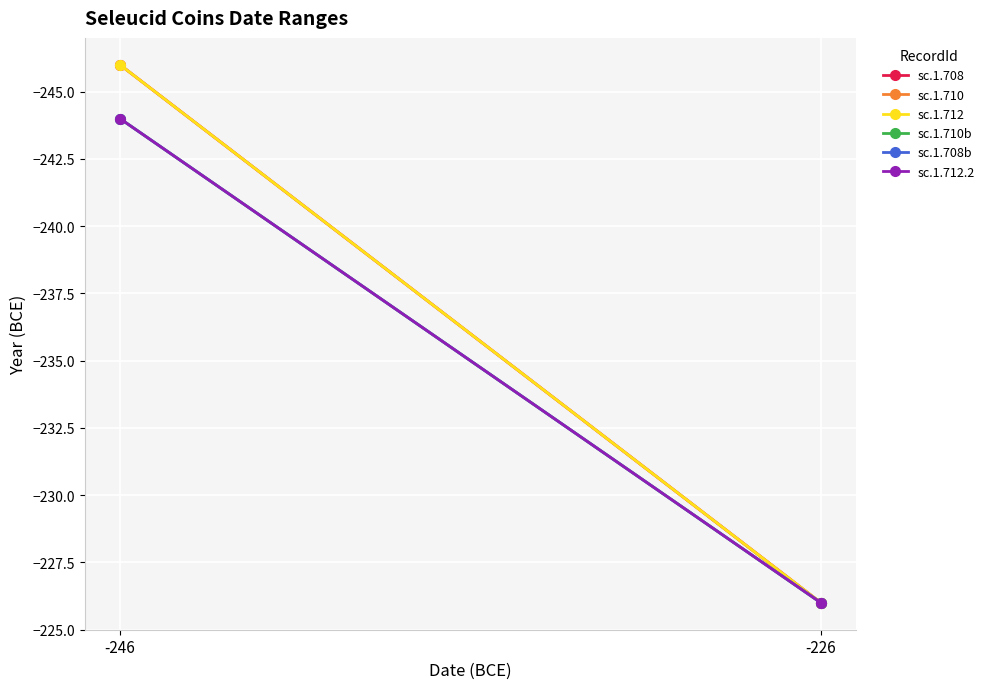

At which category is the sum across all series the highest?

-226